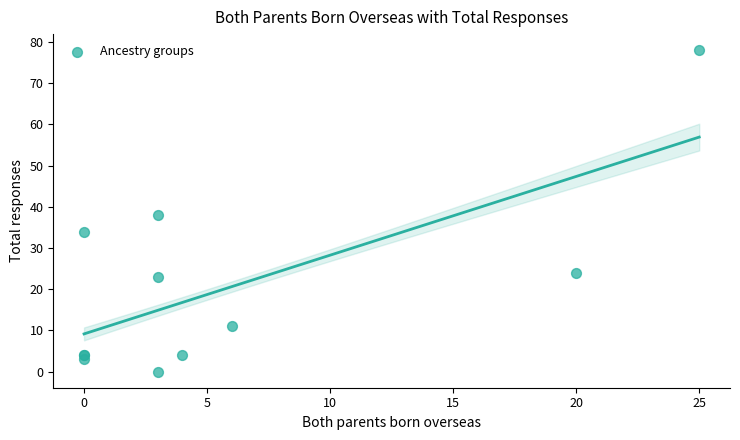

What Y value in the scatter plot is closest to 39?

38